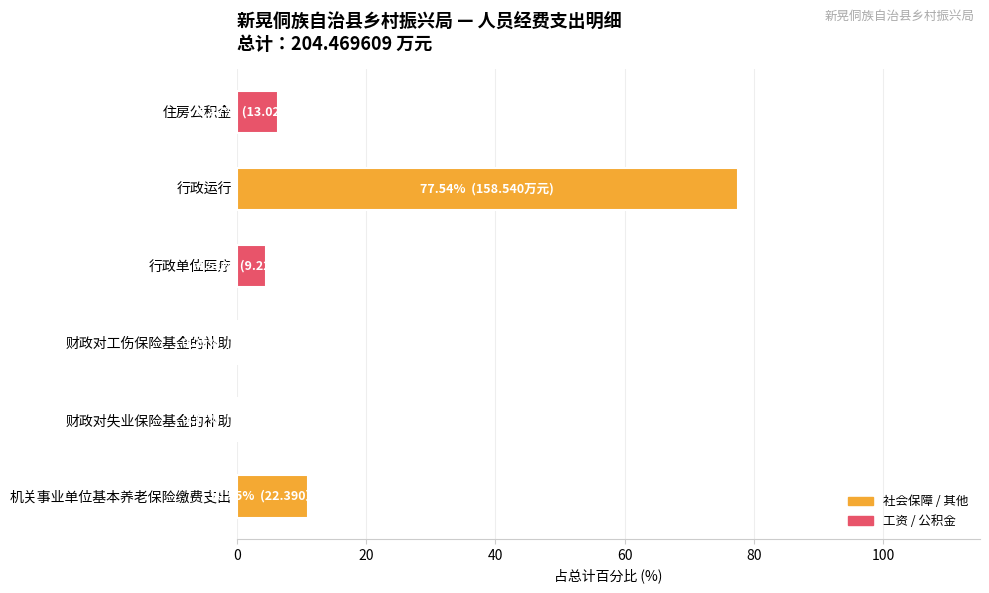

Count the number of categories in the chart.

6